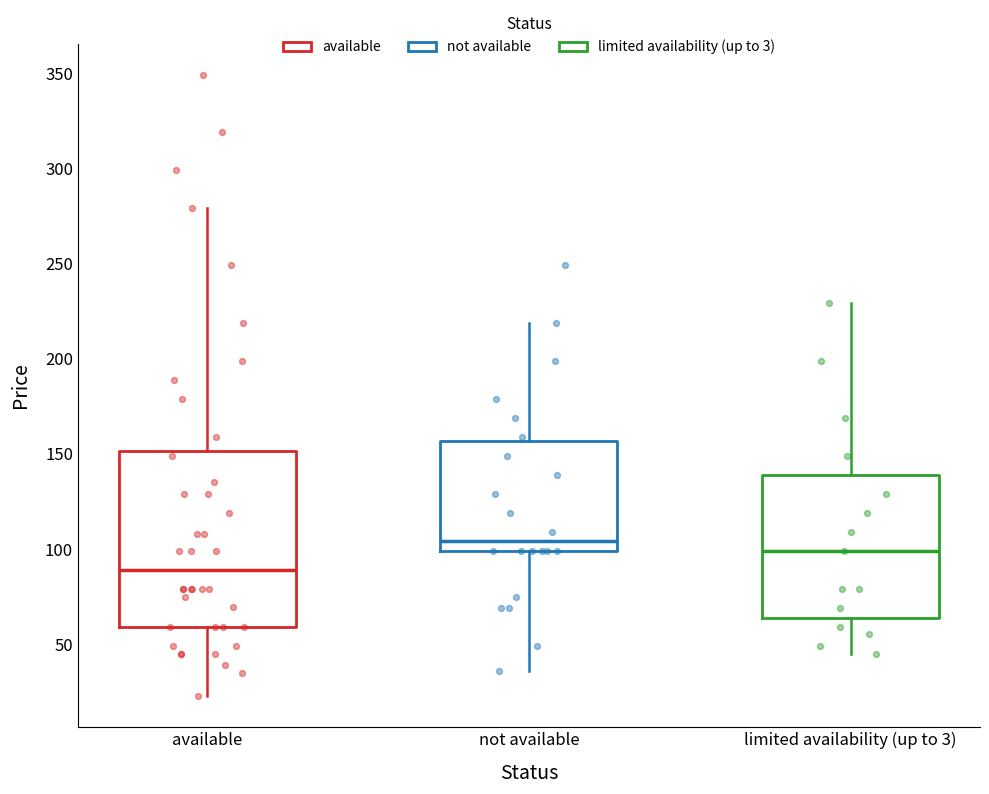

Where is the upper edge of the box for available on the y-axis? The values are not printed on the chart, so give them approximately, as read against the axis.

150